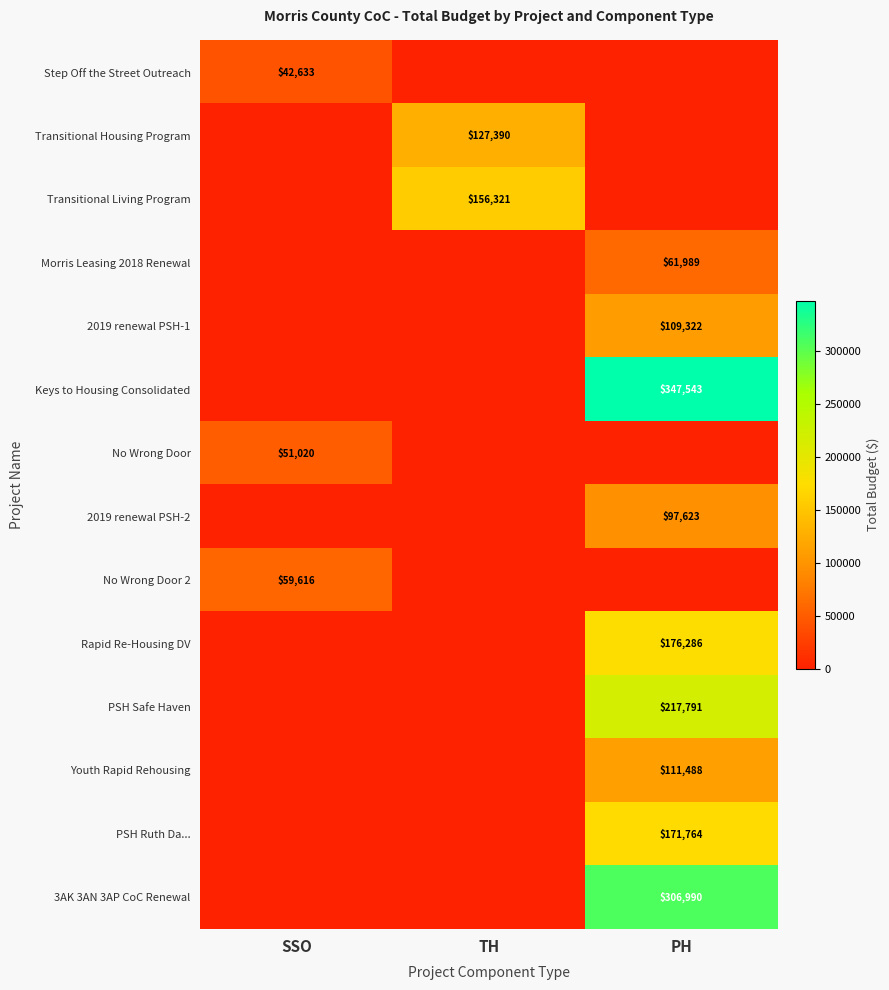

Is it true that Rapid Re-Housing DV equals 176286 at PH?

True